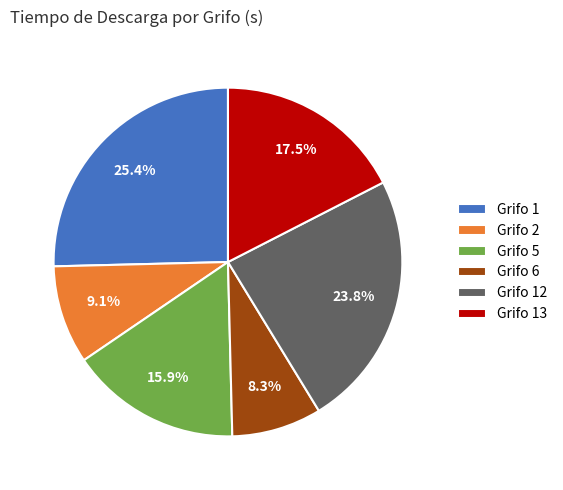

Which has a higher value, Grifo 5 or Grifo 1?

Grifo 1